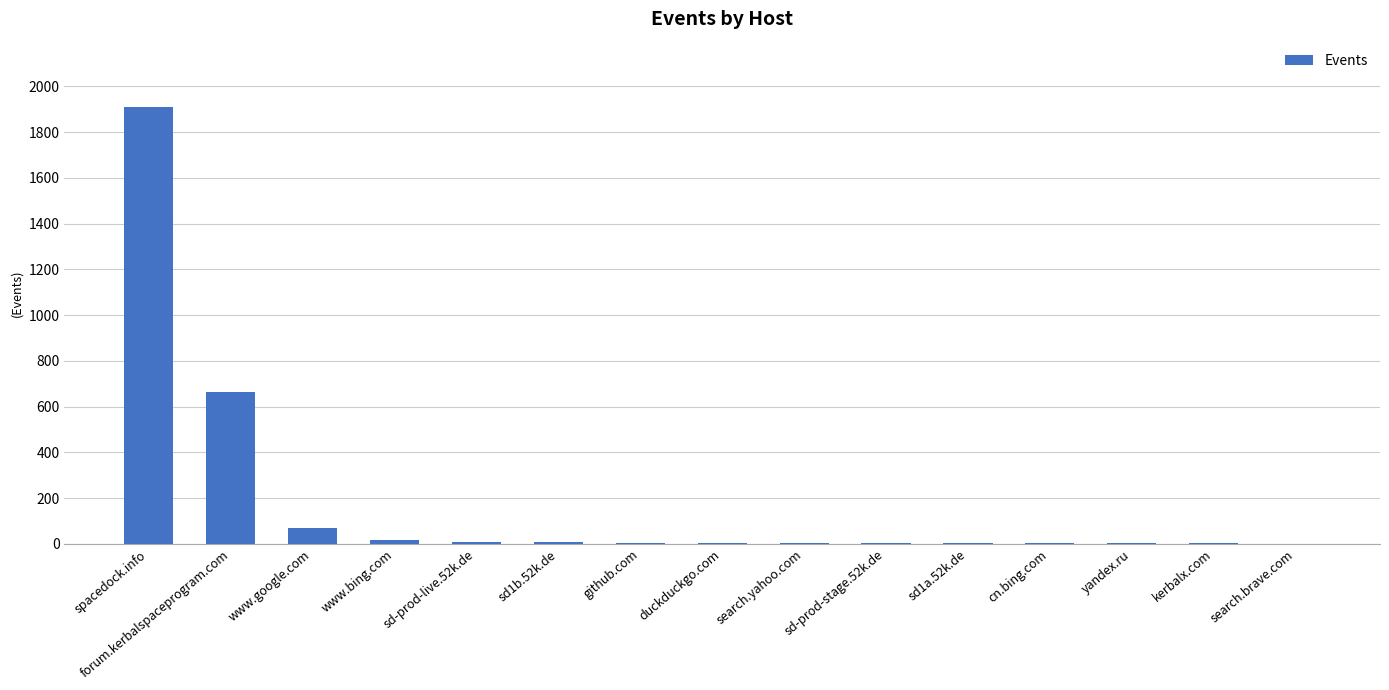

Where is the data nearest to the value 955?

forum.kerbalspaceprogram.com